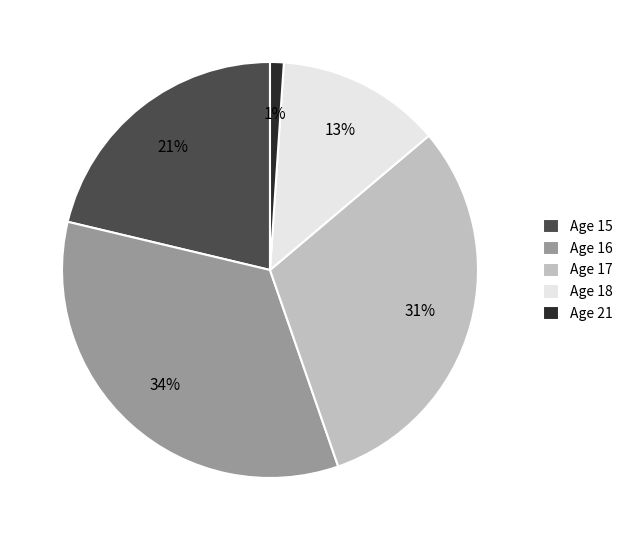

Does Age 18 represent more than half of the total?

No